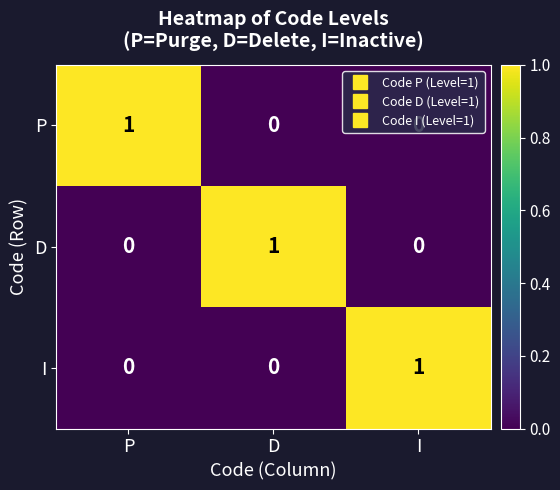

At how many categories does at least one series exceed 0?

3